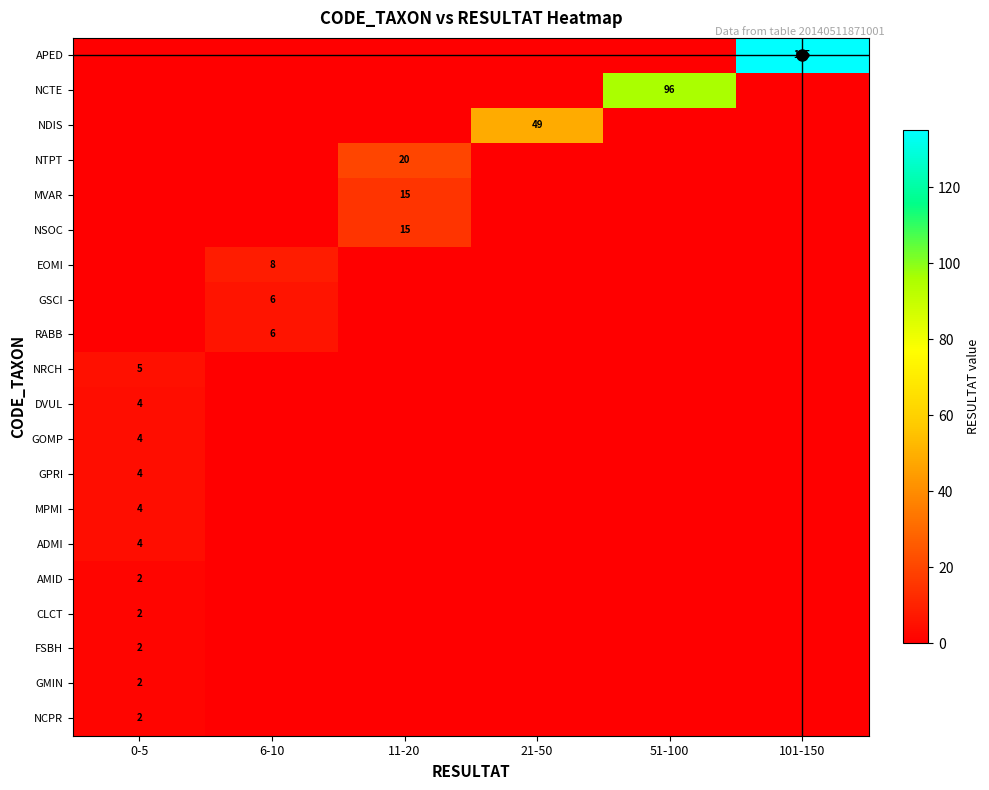

The value of MPMI at 0-5 is 4. True or false?

True